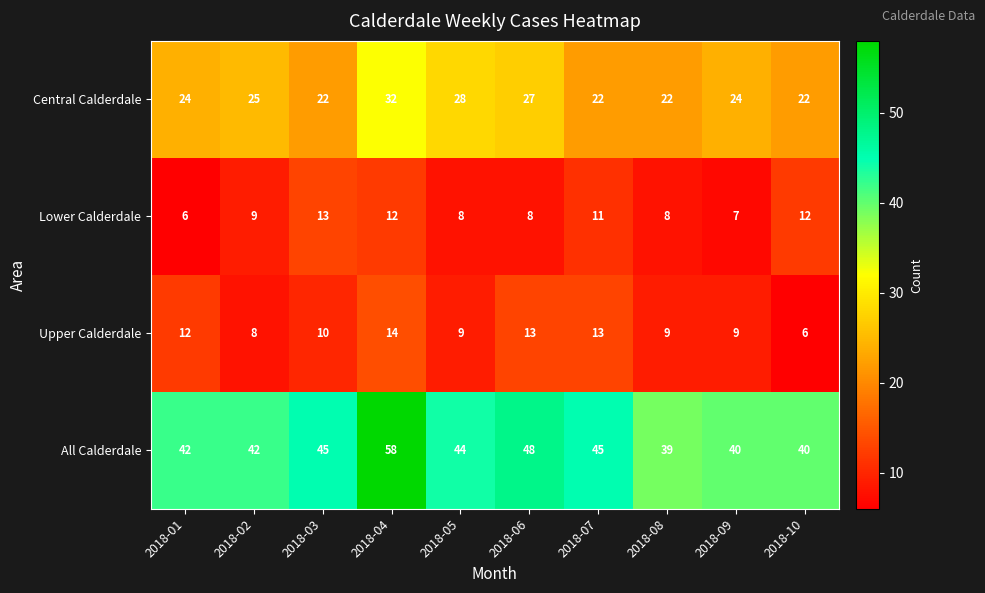

What value does the Central Calderdale series have at 2018-10?

22